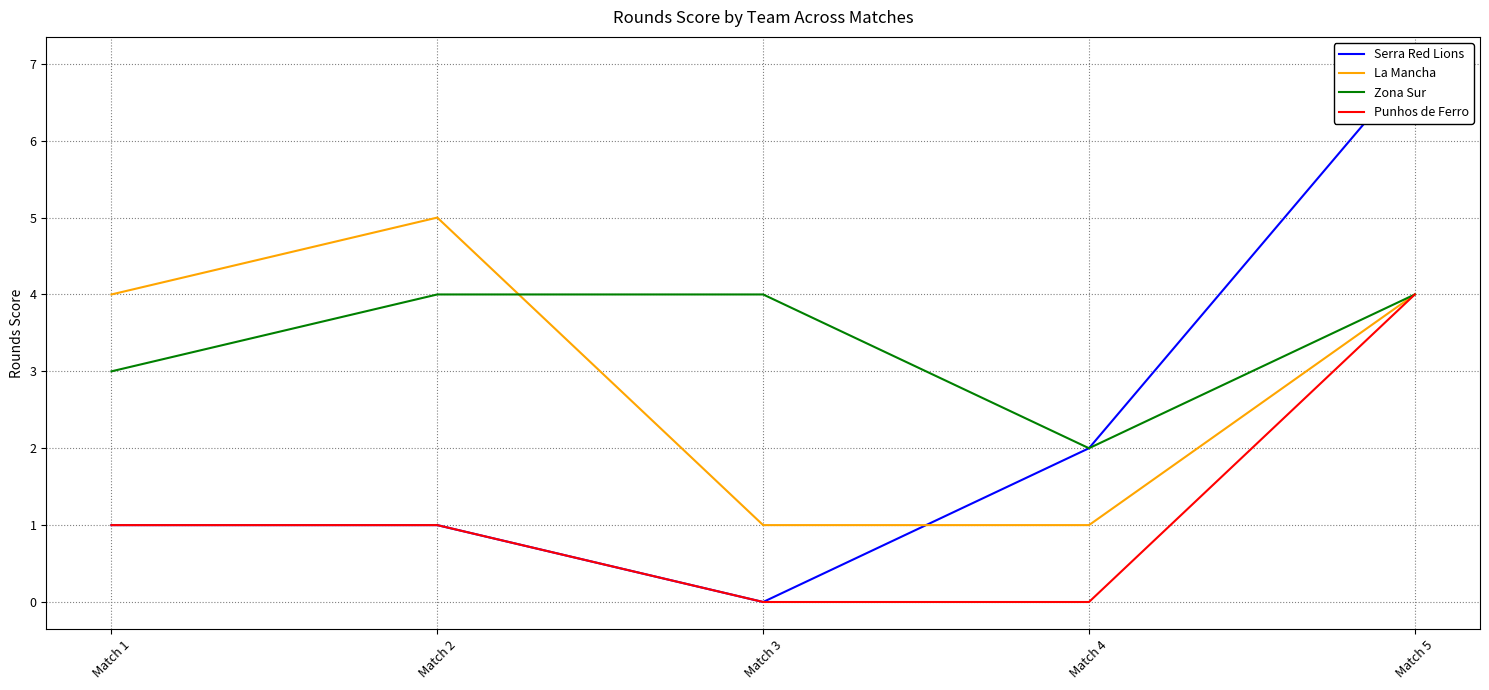

Reading left to right, list all the values displayed in this chart.

Serra Red Lions: 1	1	0	2	7
La Mancha: 4	5	1	1	4
Zona Sur: 3	4	4	2	4
Punhos de Ferro: 1	1	0	0	4